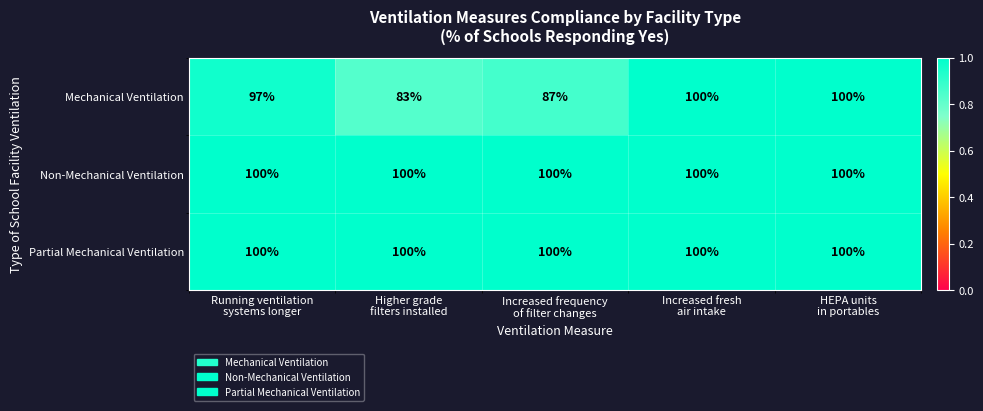

What is the minimum value for Partial Mechanical Ventilation?

100